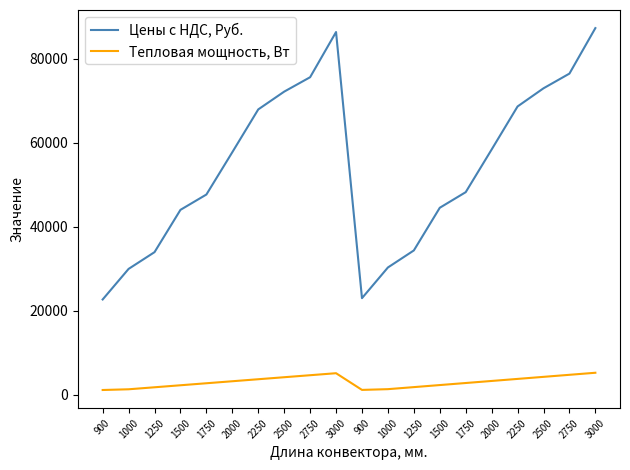

Does the chart have visible grid lines?

No